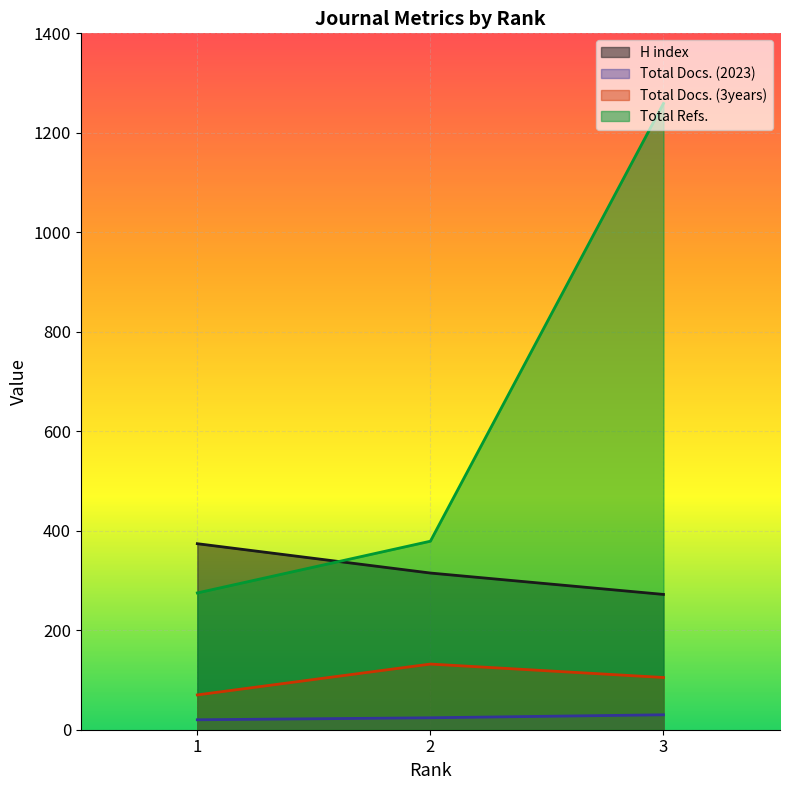

At how many categories does at least one series exceed 1094?

1